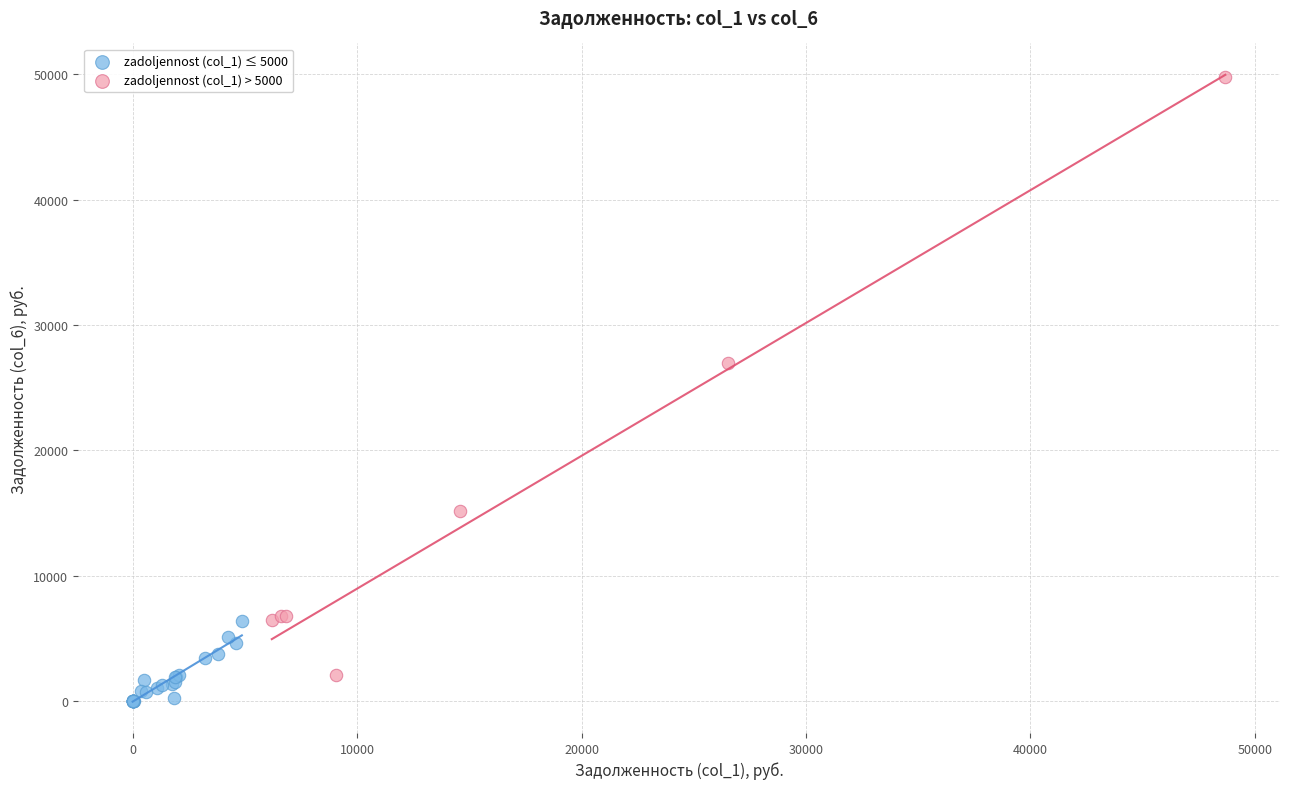

Which series has the largest Y range (max minus min)?

zadoljennost (col_1) > 5000